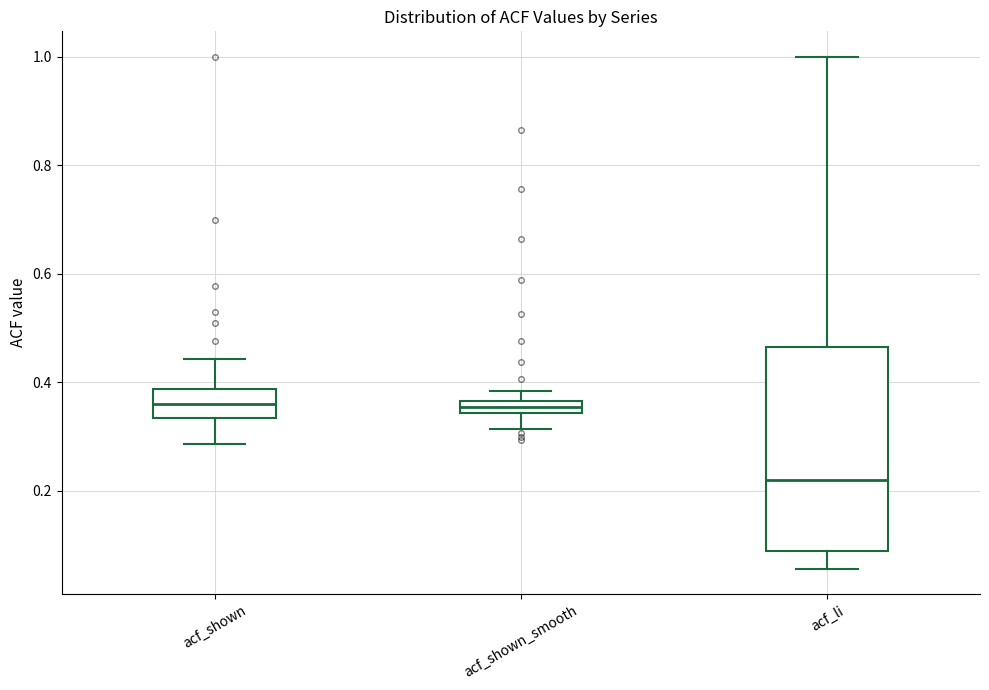

Which box is the tallest, from its lower edge to its upper edge?

acf_li